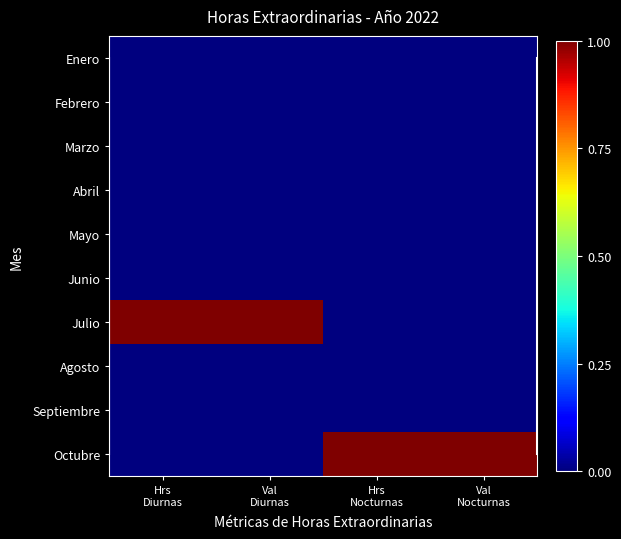

Reading left to right, extract all data points from this chart.

Enero: Hrs
Diurnas=0	Val
Diurnas=0	Hrs
Nocturnas=0	Val
Nocturnas=0
Febrero: Hrs
Diurnas=0	Val
Diurnas=0	Hrs
Nocturnas=0	Val
Nocturnas=0
Marzo: Hrs
Diurnas=0	Val
Diurnas=0	Hrs
Nocturnas=0	Val
Nocturnas=0
Abril: Hrs
Diurnas=0	Val
Diurnas=0	Hrs
Nocturnas=0	Val
Nocturnas=0
Mayo: Hrs
Diurnas=0	Val
Diurnas=0	Hrs
Nocturnas=0	Val
Nocturnas=0
Junio: Hrs
Diurnas=0	Val
Diurnas=0	Hrs
Nocturnas=0	Val
Nocturnas=0
Julio: Hrs
Diurnas=1	Val
Diurnas=1	Hrs
Nocturnas=0	Val
Nocturnas=0
Agosto: Hrs
Diurnas=0	Val
Diurnas=0	Hrs
Nocturnas=0	Val
Nocturnas=0
Septiembre: Hrs
Diurnas=0	Val
Diurnas=0	Hrs
Nocturnas=0	Val
Nocturnas=0
Octubre: Hrs
Diurnas=0	Val
Diurnas=0	Hrs
Nocturnas=1	Val
Nocturnas=1